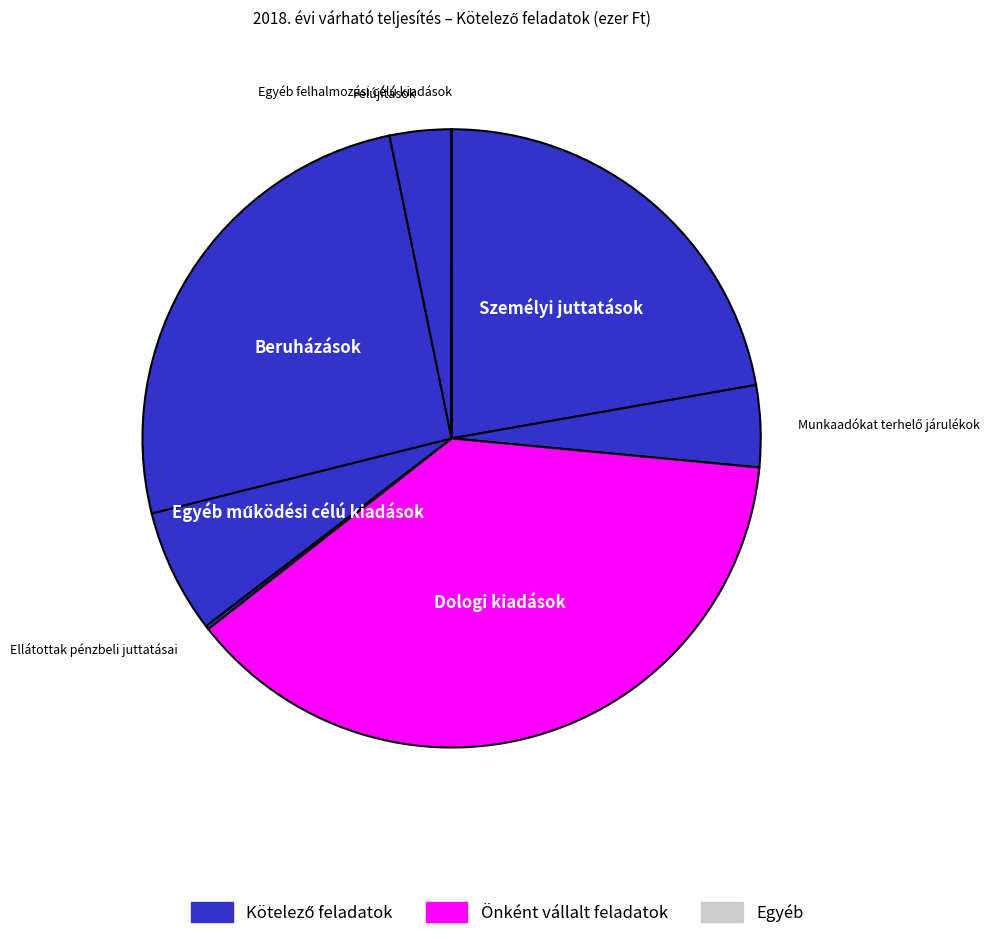

Is there a majority slice in this chart?

No